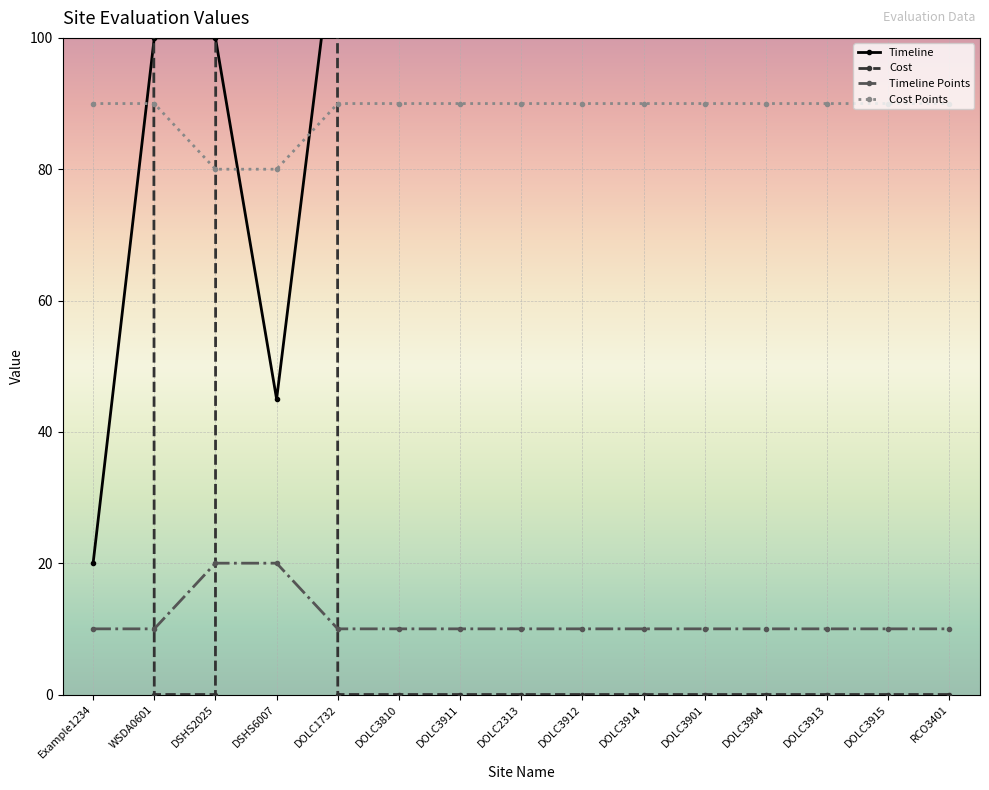

Is it true that Cost Points equals 60 at DOLC3901?

False